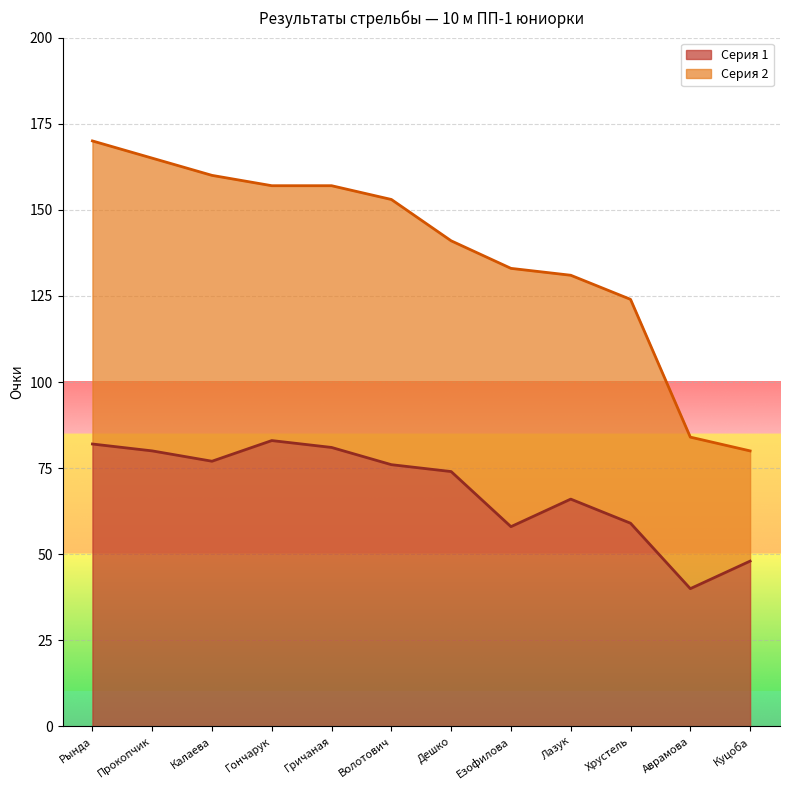

Approximately how many times larger is the value at Хрустель compared to Волотович?

0.8